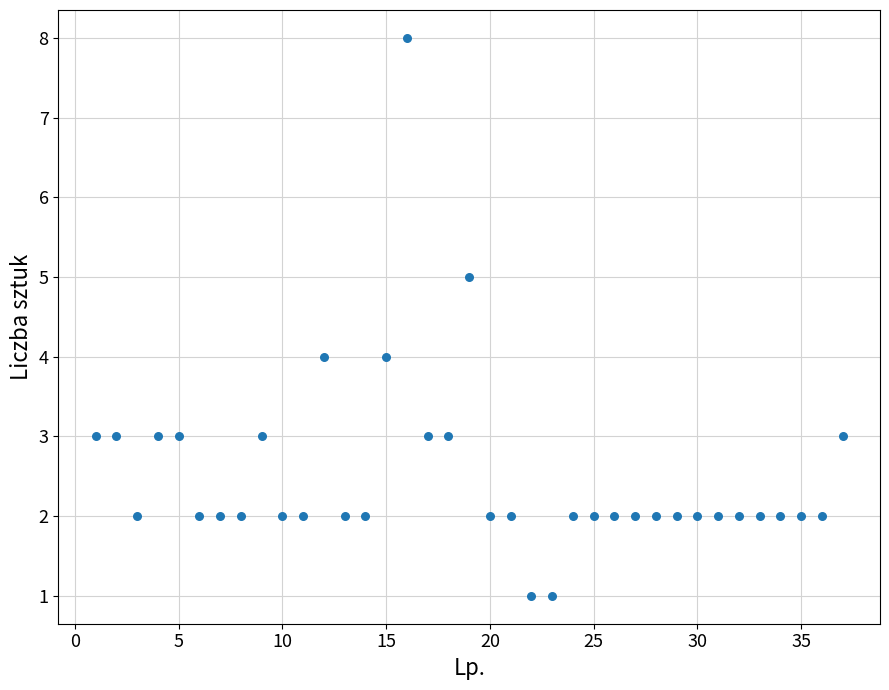

What is the range of X values (max minus min)?

36